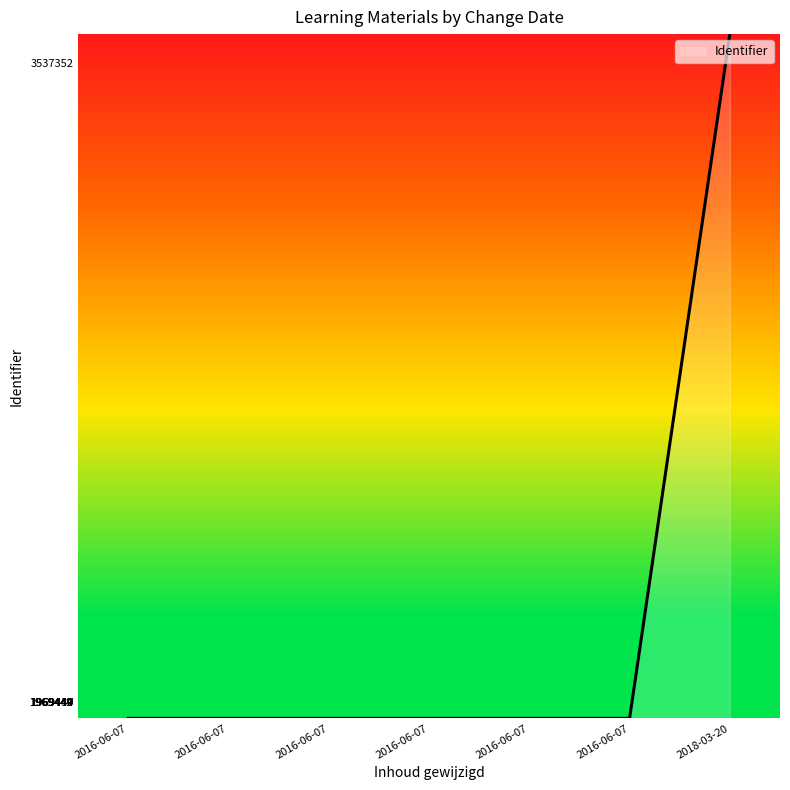

Reading right to left, what are all the values shown in this chart?

3608099.0	1930060.9	1930058.8	1930055.6	1930053.4	1930051.3	1930050.2